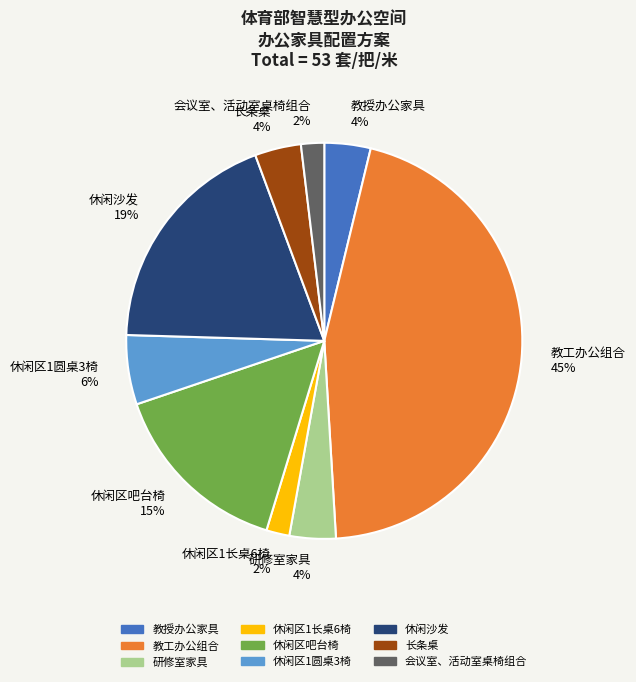

True or false: 研修室家具 accounts for 9% of the total.

False